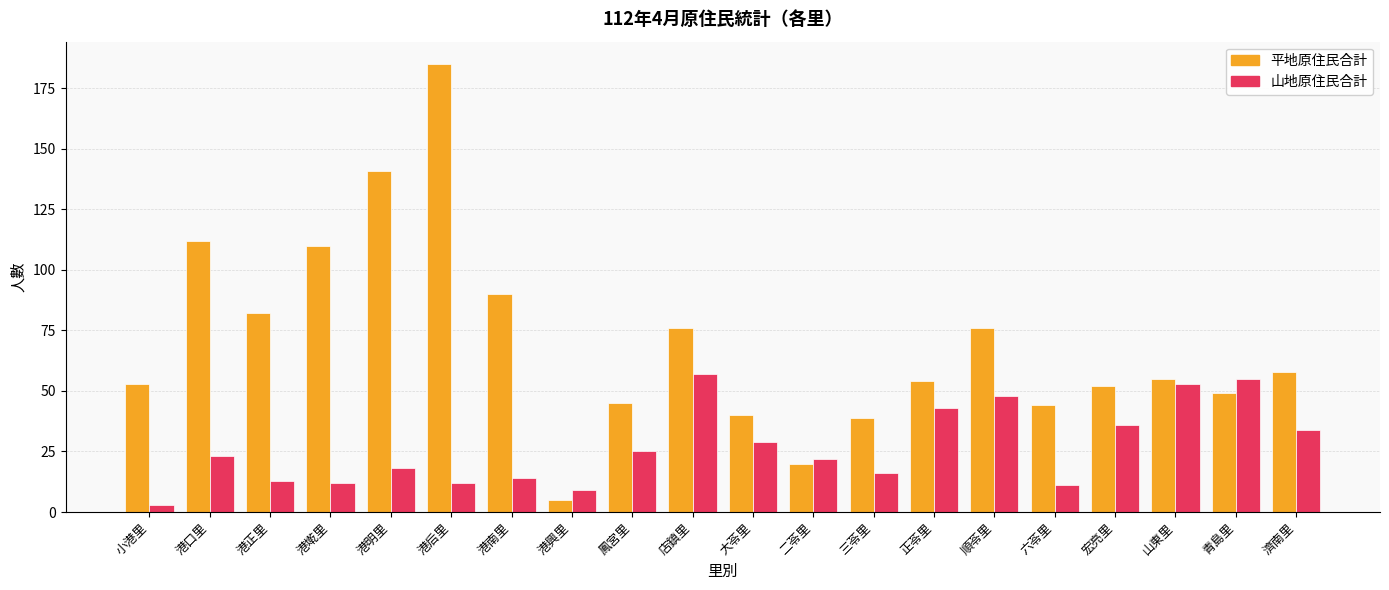

What is the difference between the highest and lowest values at 青島里?

6